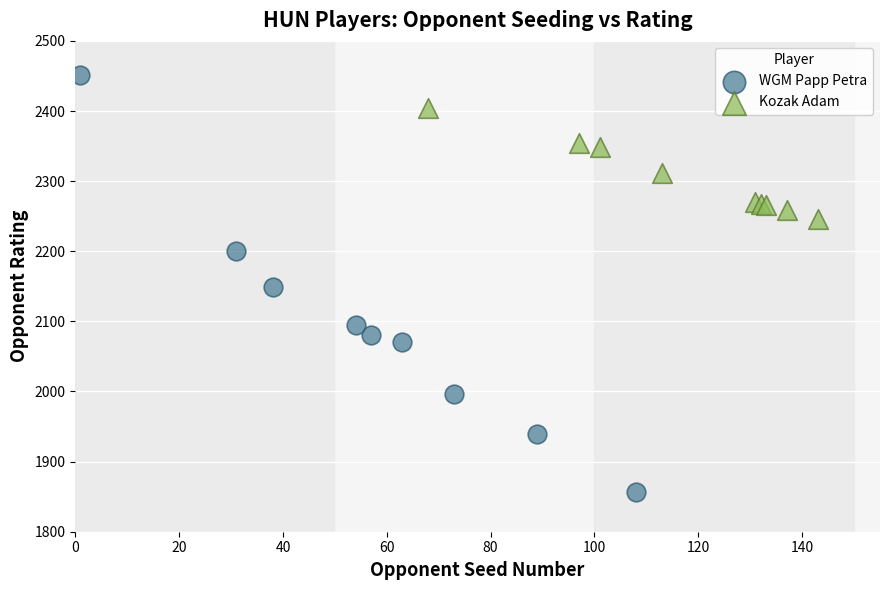

Which series has the largest Y range (max minus min)?

WGM Papp Petra